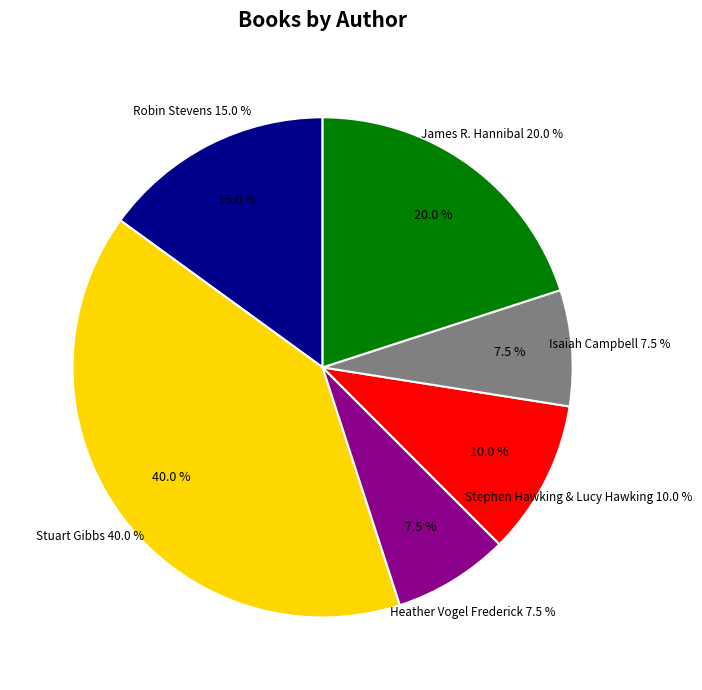

Does any single category account for the majority?

No